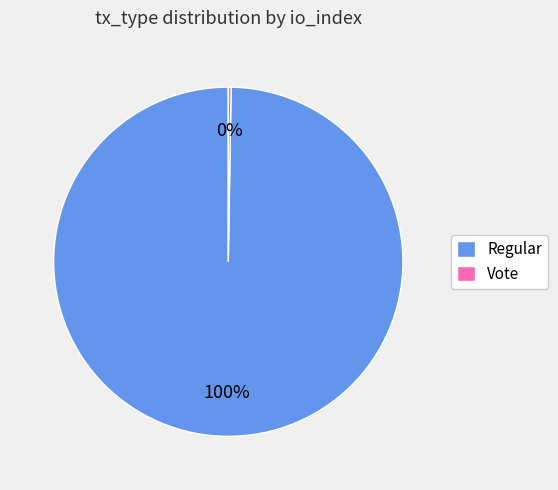

Is there any slice that represents more than half of the pie?

Yes